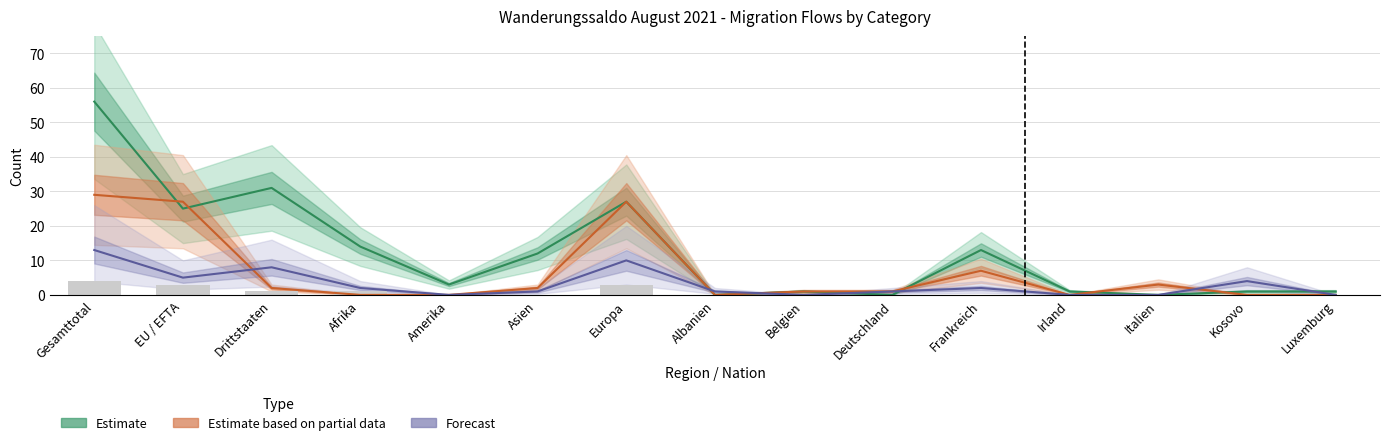

Which series has the largest total across all categories?

Estimate